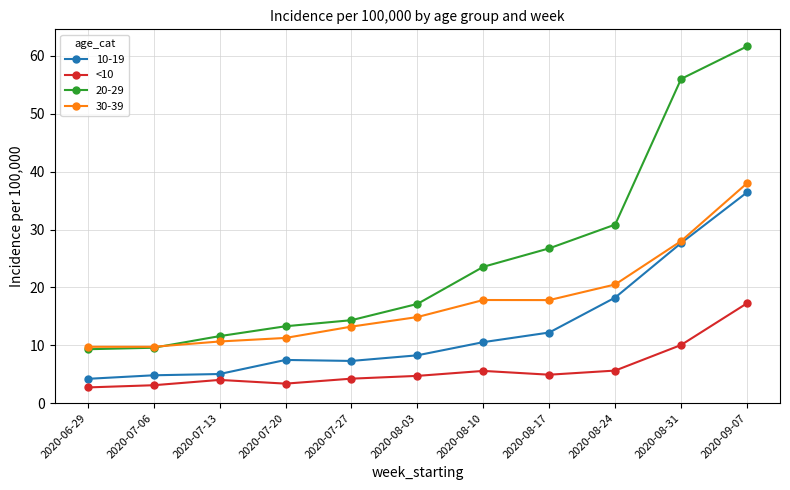

Rank the series by their average value, from highest to lowest.

20-29, 30-39, 10-19, <10